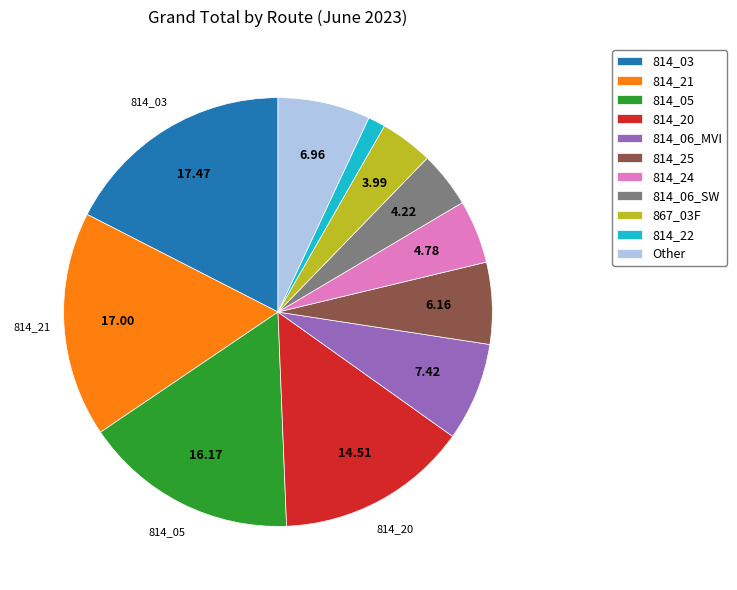

What is the smallest slice in the pie chart?

814_22